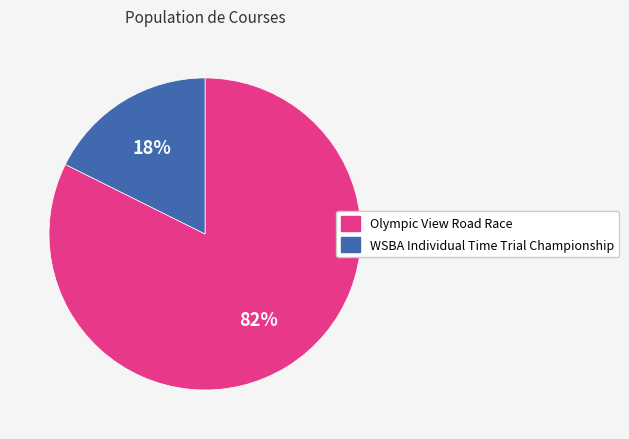

Is it true that Olympic View Road Race is 82% of the pie?

True